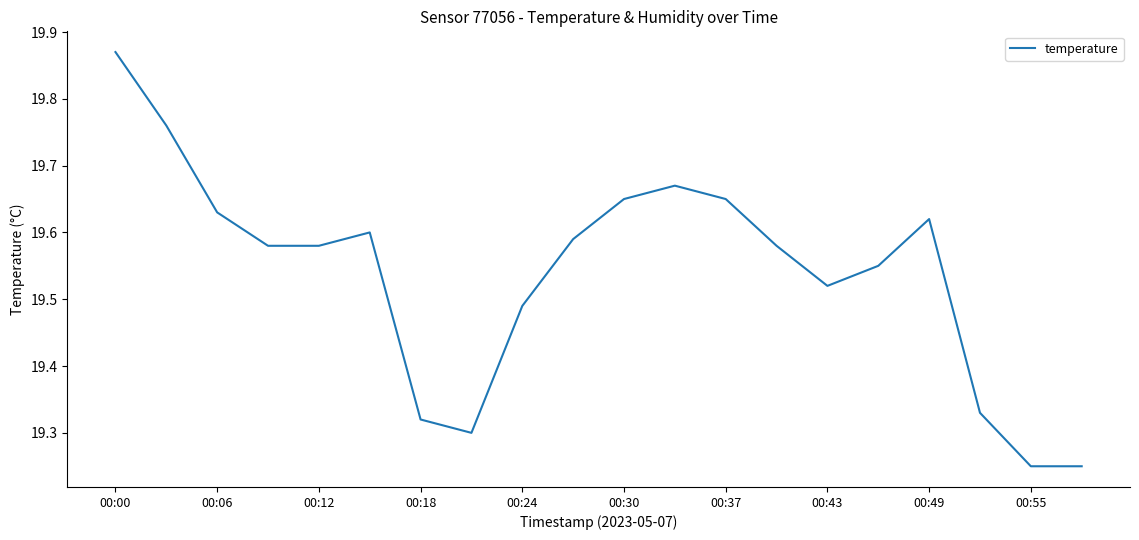

What is the difference between the maximum and minimum values?

0.6